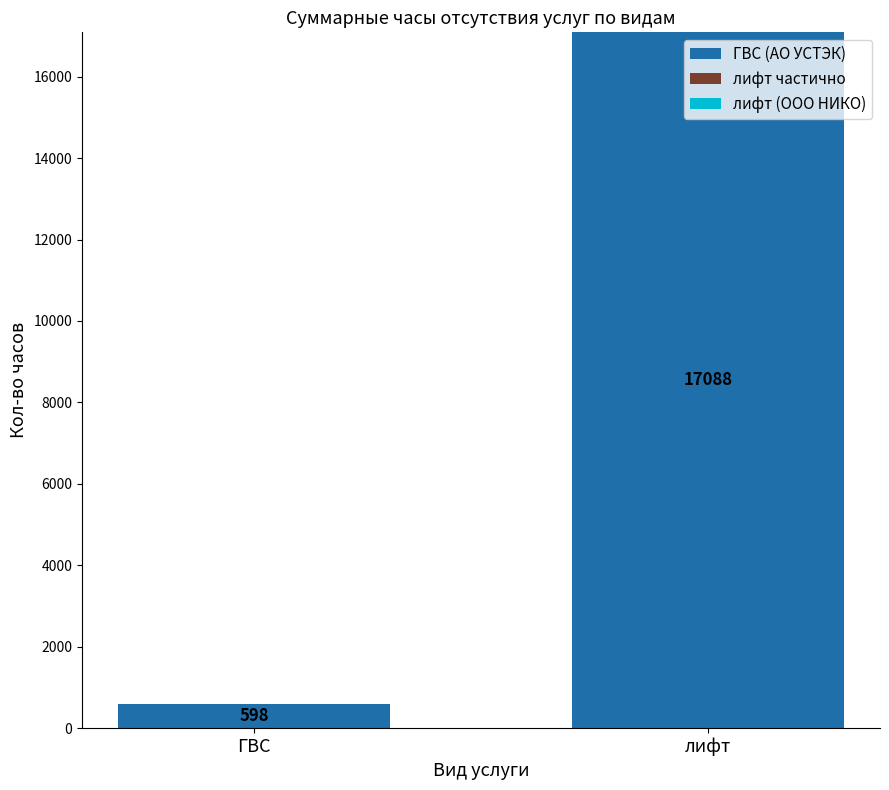

Between ГВС and лифт, which is larger?

лифт